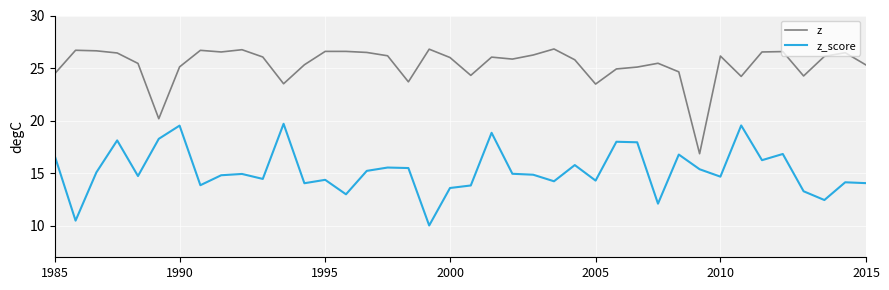

What is the lowest value of the z series?

16.9